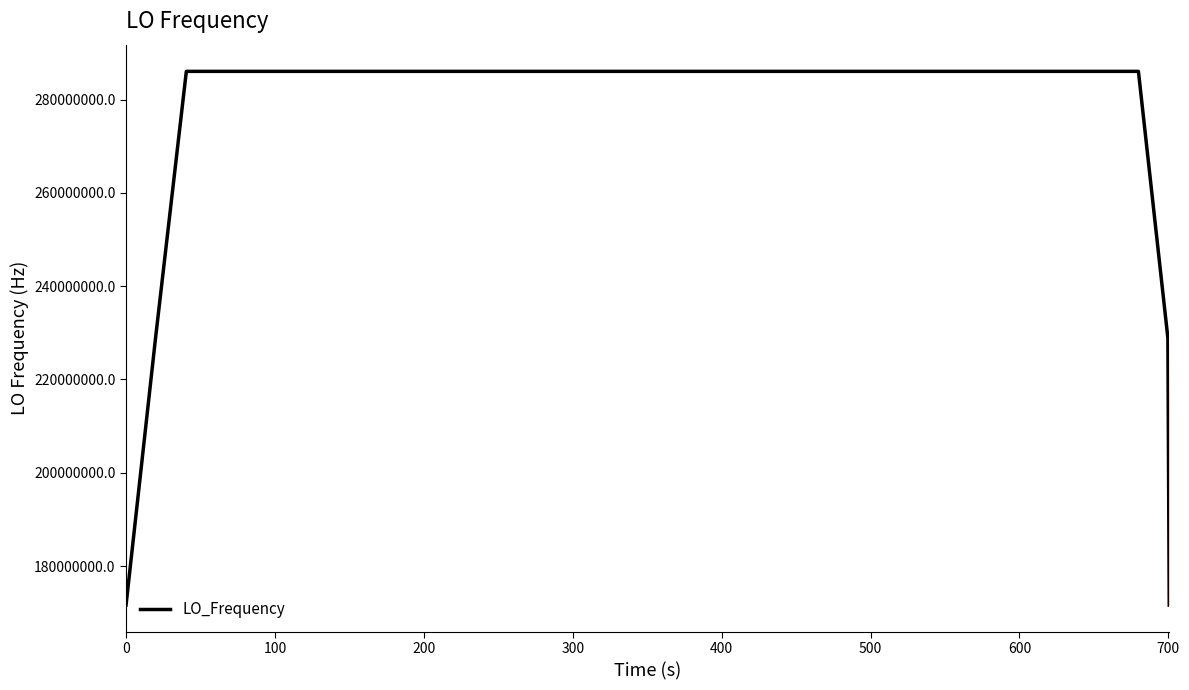

What is the greatest value displayed?

286047001.2